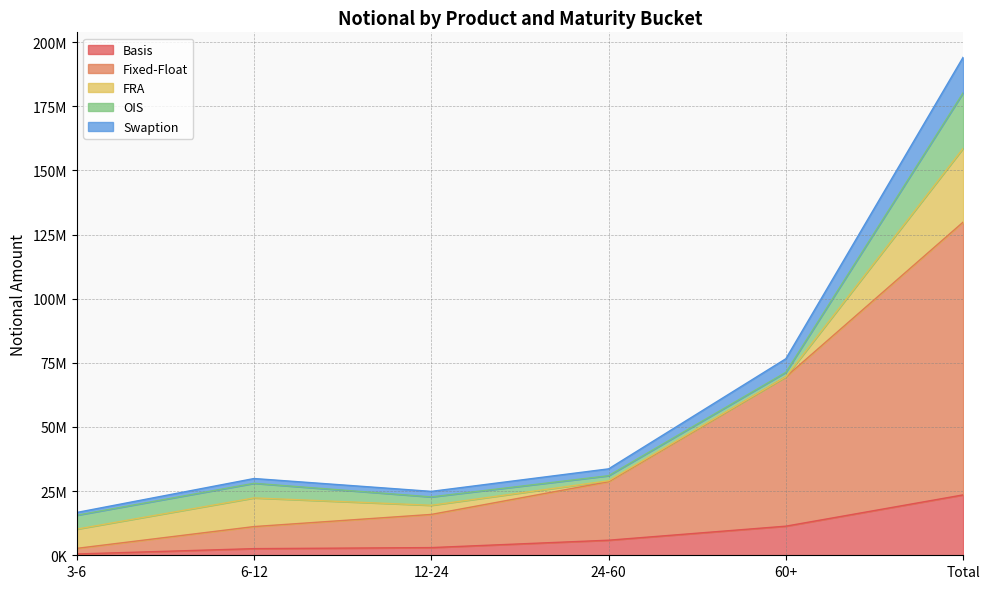

How many data points in Basis are above 5874538?

2